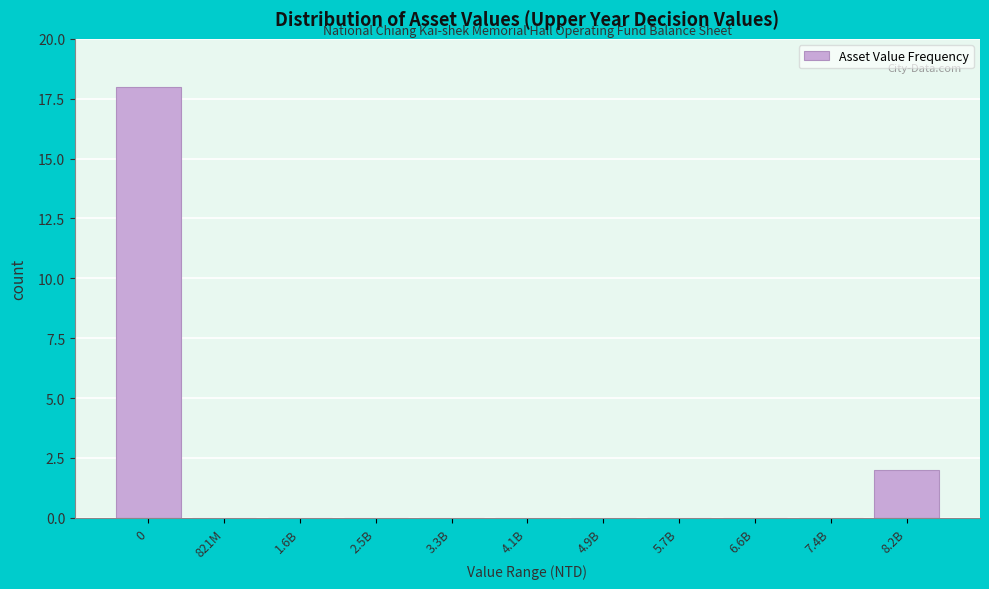

Reading right to left, extract all data points from this chart.

8.2B=2	7.4B=0	6.6B=0	5.7B=0	4.9B=0	4.1B=0	3.3B=0	2.5B=0	1.6B=0	821M=0	0=18